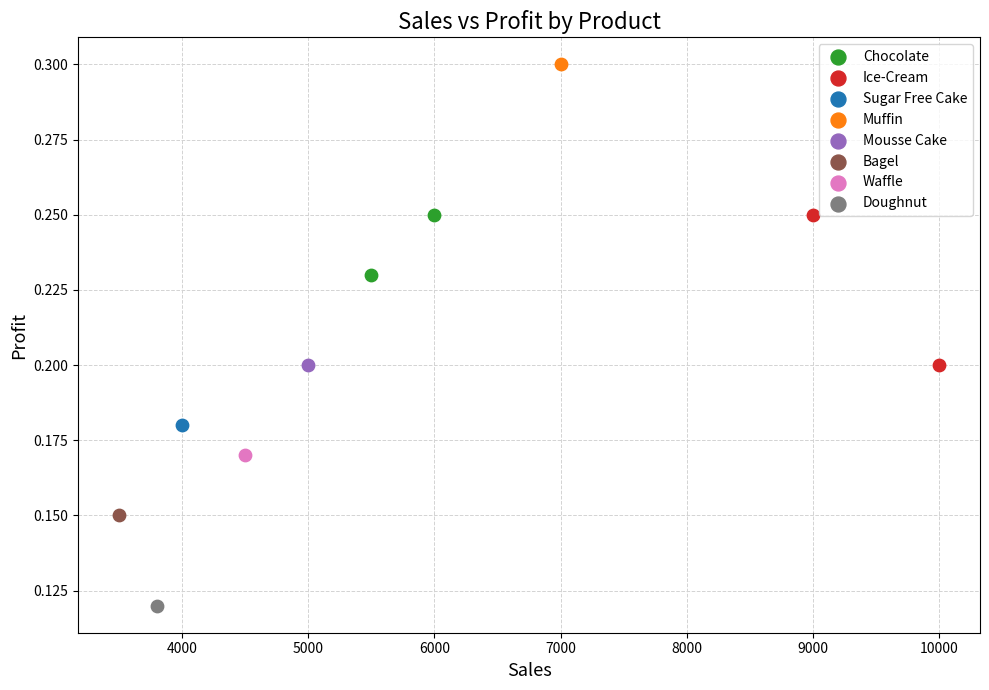

Which series reaches the maximum Y coordinate?

Muffin